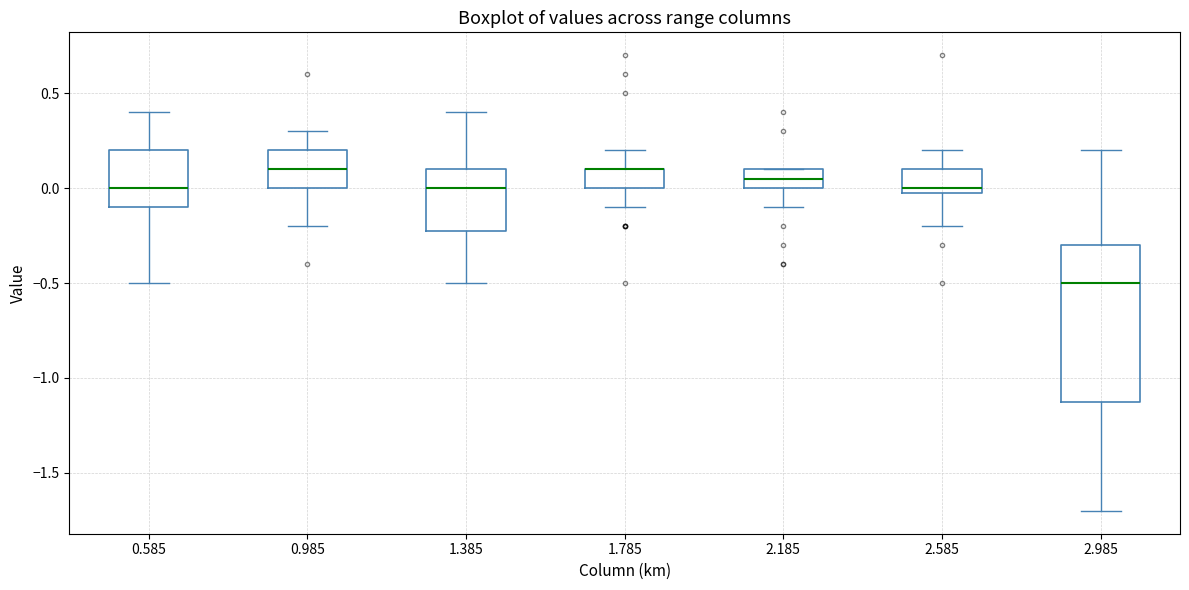

Reading left to right, transcribe this box plot: for each box, give where its median line is, the range the box spans, and where its two whiskers end, as read against the y-axis. The values are not printed on the chart, so give them approximately, as read against the axis.

0.585: median 0.00, box -0.10 to 0.20, whiskers -0.50 to 0.40
0.985: median 0.10, box 0.00 to 0.20, whiskers -0.20 to 0.30
1.385: median 0.00, box -0.20 to 0.10, whiskers -0.50 to 0.40
1.785: median 0.10 (drawn on the box's upper edge), box 0.00 to 0.10, whiskers -0.10 to 0.20
2.185: median 0.05, box 0.00 to 0.10, whiskers -0.10 to 0.10
2.585: median 0.00 (just above the box's lower edge), box 0.00 to 0.10, whiskers -0.20 to 0.20
2.985: median -0.50, box -1.10 to -0.30, whiskers -1.70 to 0.20